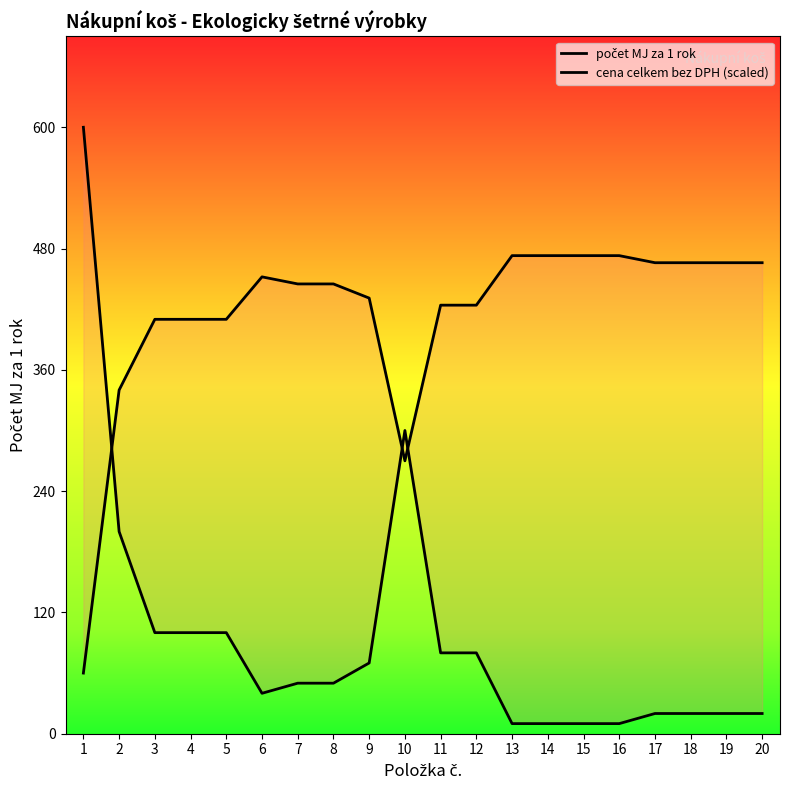

Is the value of počet MJ za 1 rok at 19 greater than the value of cena celkem bez DPH (scaled) at 8?

No